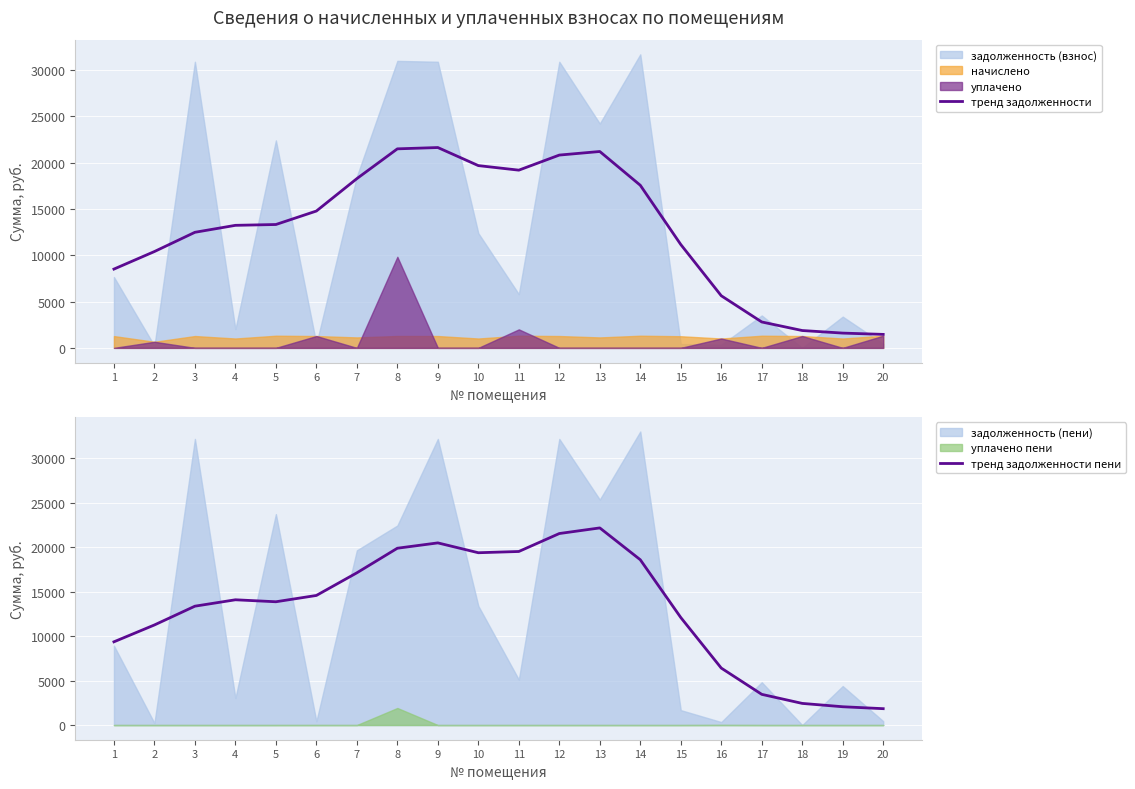

List the labels in order of тренд задолженности пени value, largest first.

13, 12, 9, 8, 11, 10, 14, 7, 6, 4, 5, 3, 15, 2, 1, 16, 17, 18, 19, 20